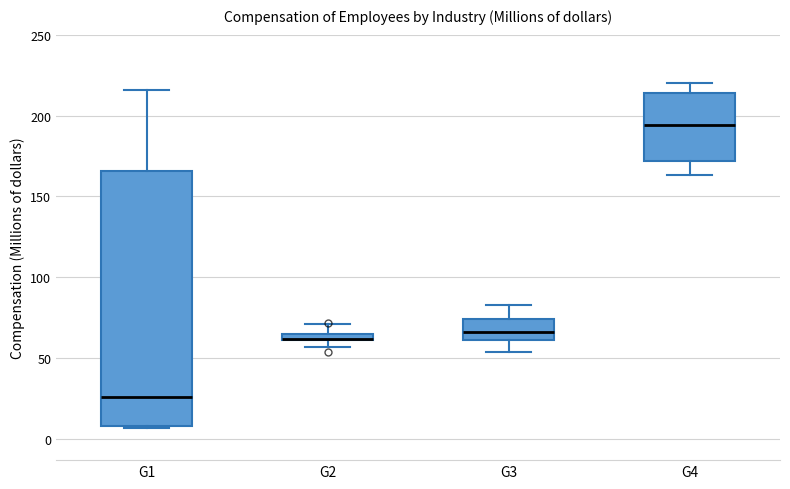

Where does the median line of the box for G4 sit on the y-axis? The values are not printed on the chart, so give them approximately, as read against the axis.

195